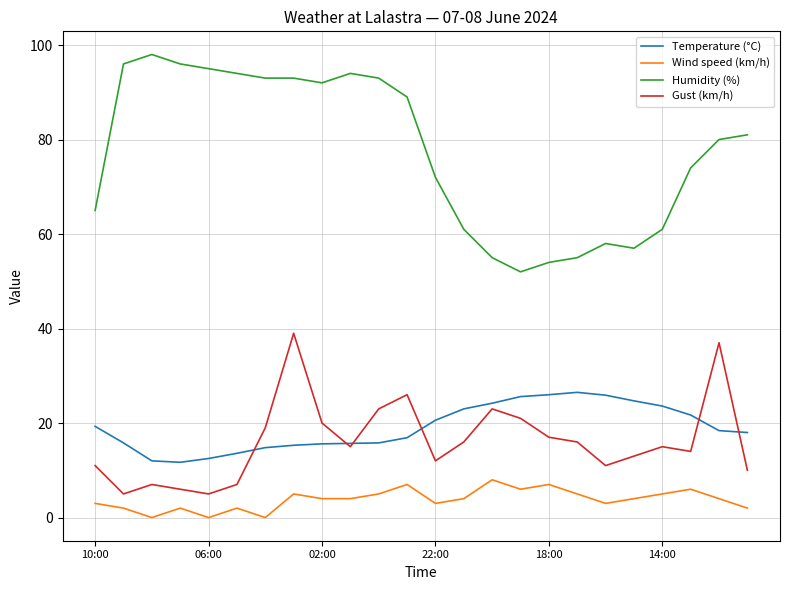

Which series has the largest range (max minus min)?

Humidity (%)